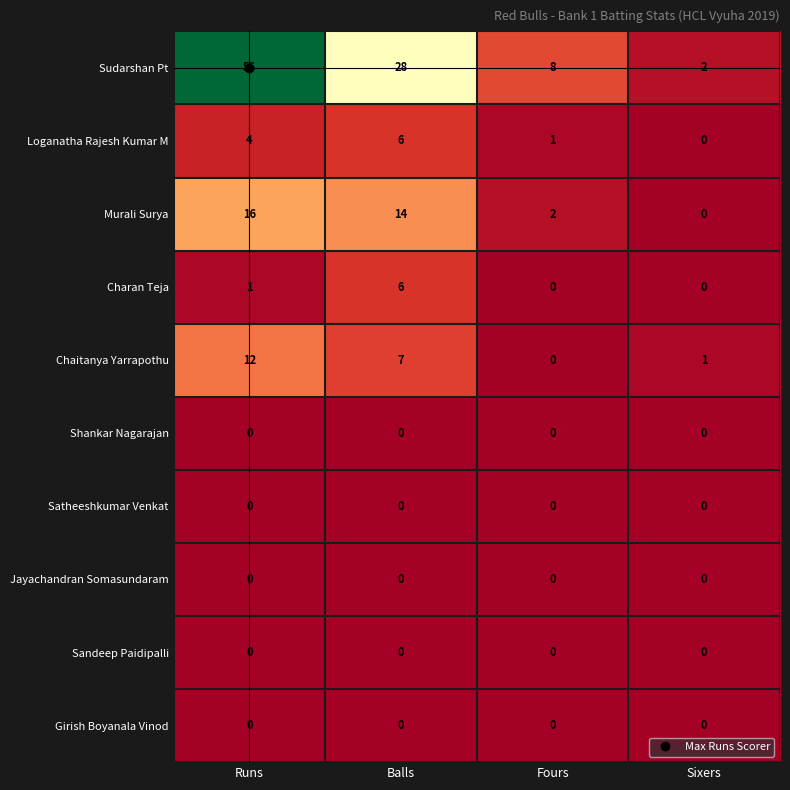

What is the spread (max minus min) of values at Runs?

56